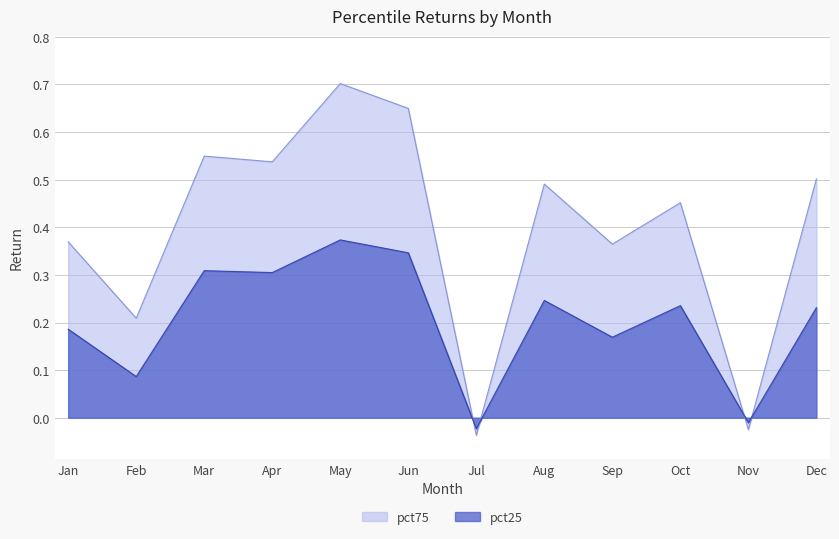

What is the value of the pct25 point at the 9th from the left?

0.2